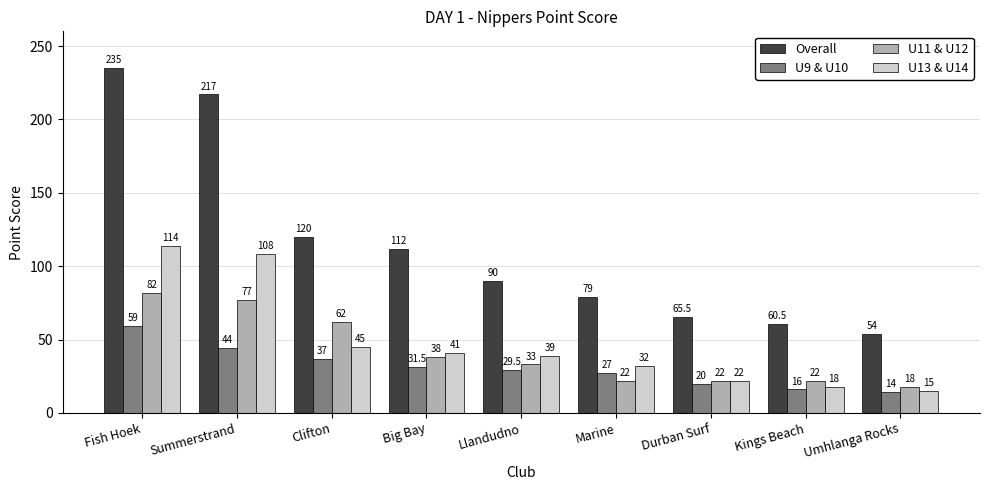

The U13 & U14 series shows 35.8 at Summerstrand. True or false?

False